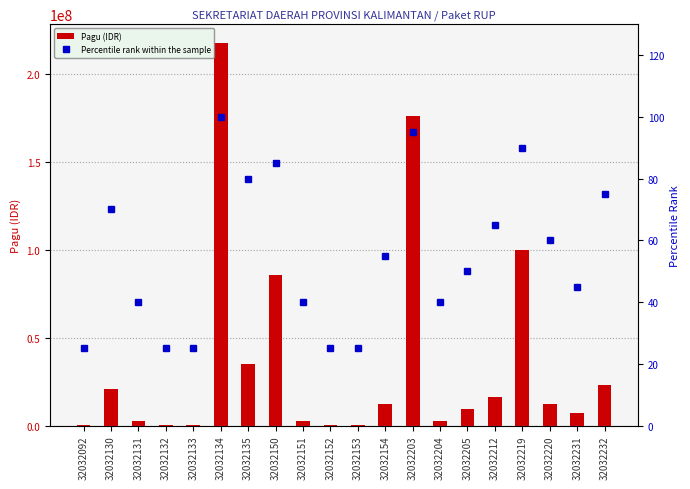

What is the sum of all Pagu (IDR) values?

723083000